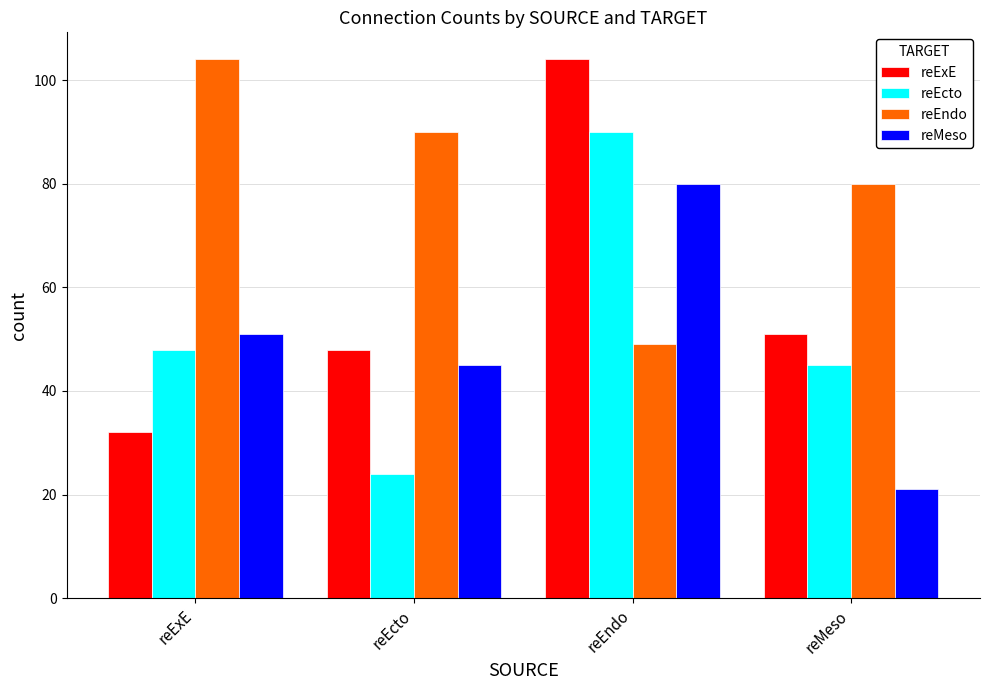

Reading left to right, transcribe all the data shown in this chart.

reExE: 32	48	104	51
reEcto: 48	24	90	45
reEndo: 104	90	49	80
reMeso: 51	45	80	21